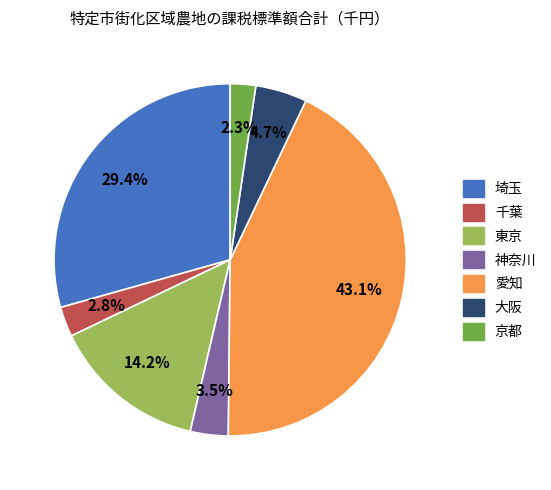

To the nearest percent, what percentage of the pie is 東京?

14%